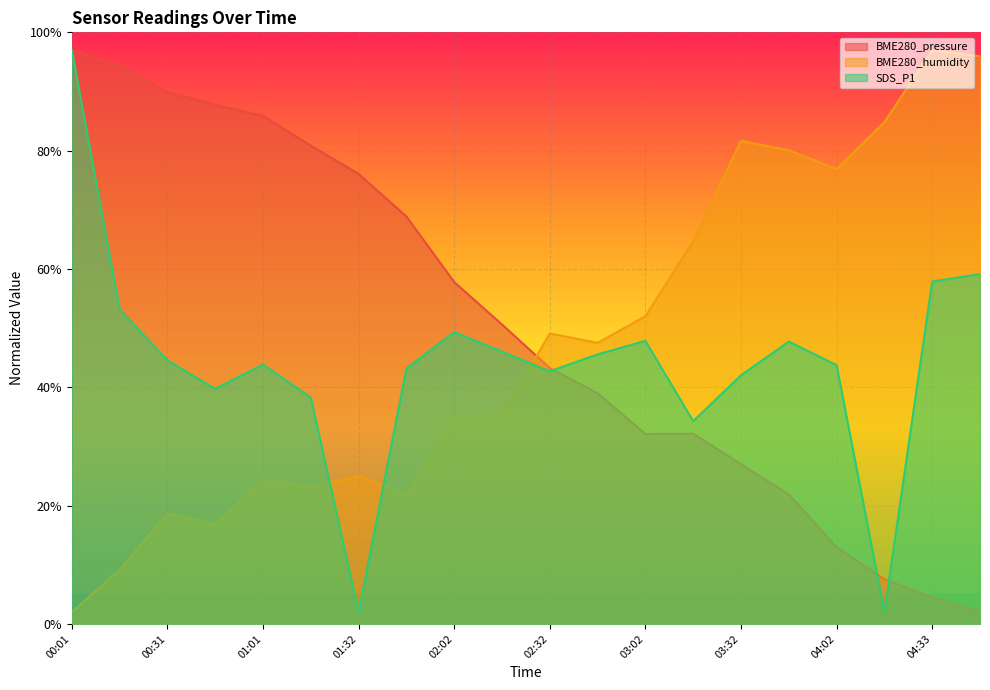

Where do BME280_pressure and BME280_humidity first cross each other?

02:17 and 02:32